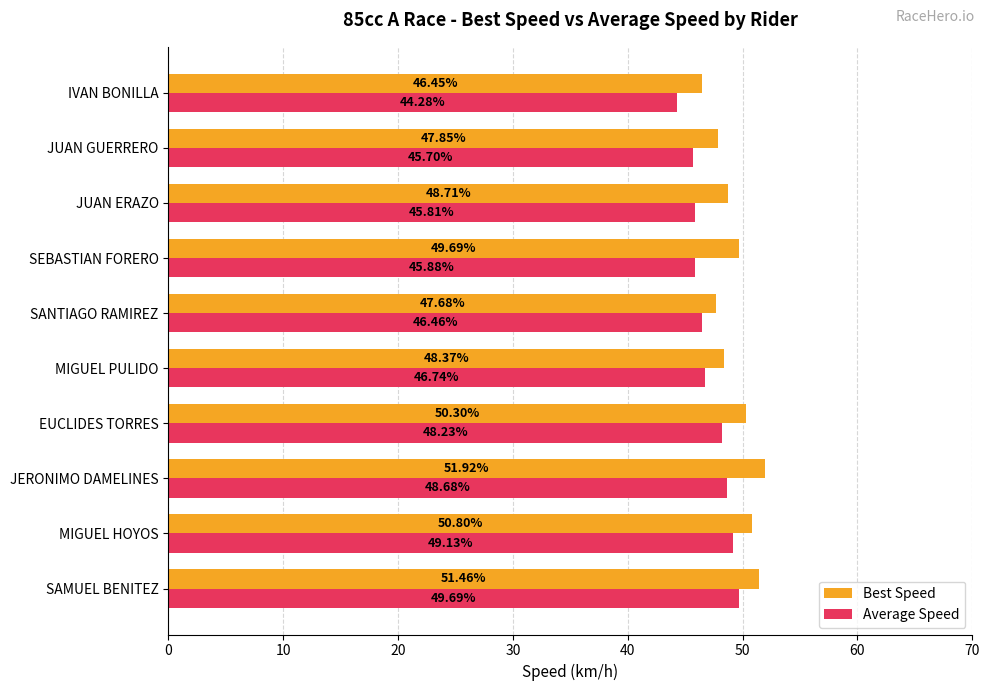

At which category does the chart reach its minimum across all series?

IVAN BONILLA